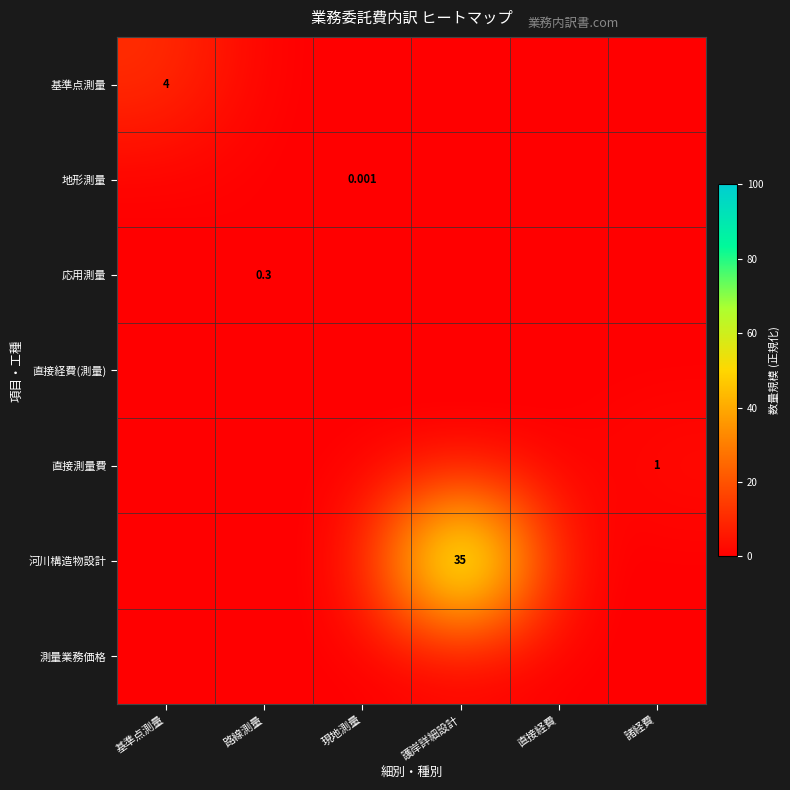

The value of 直接測量費 at 現地測量 is -1.4. True or false?

False